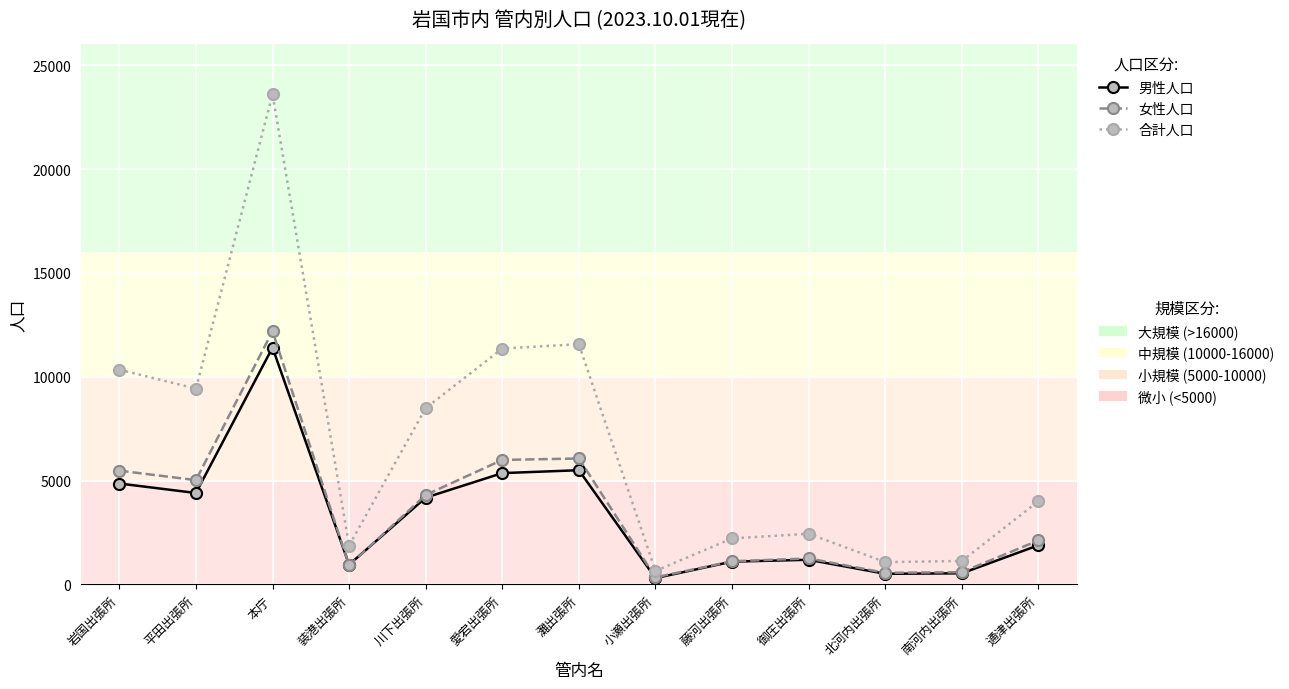

What is the label of the 11th point from the left?

北河内出張所